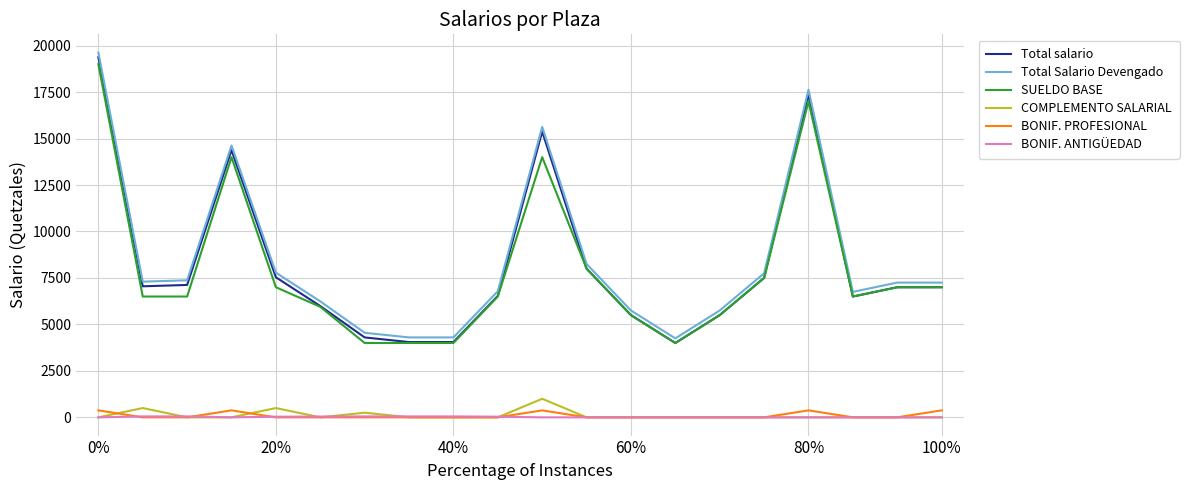

What is the highest value of the SUELDO BASE series?

19000.0